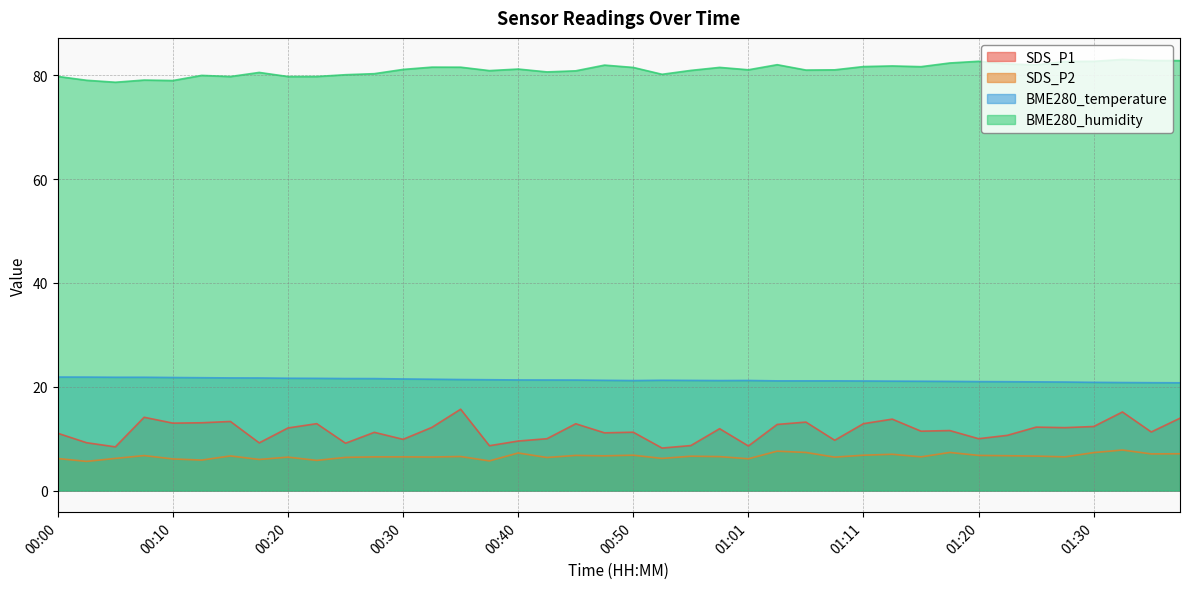

True or false: BME280_temperature and SDS_P2 intersect in this chart.

False